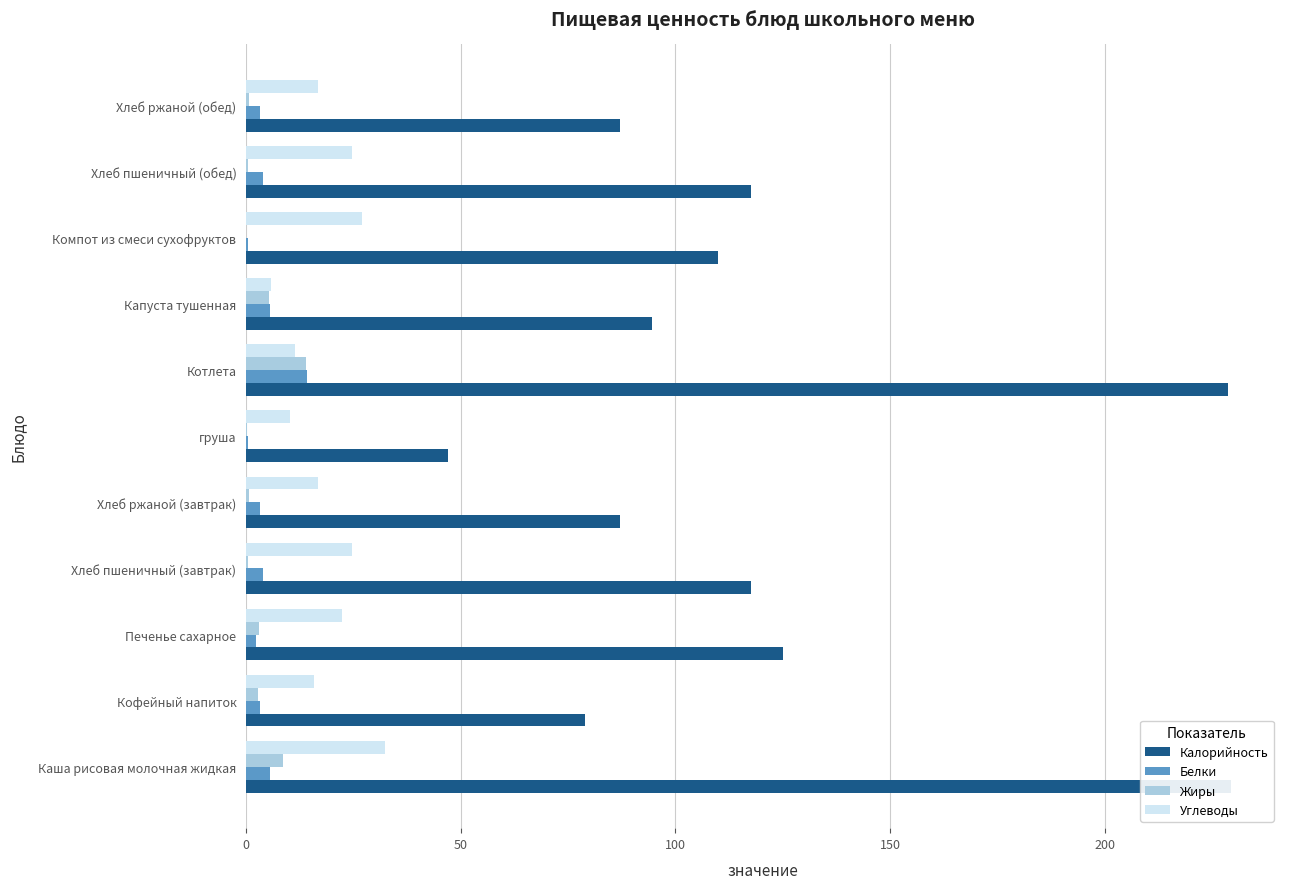

What is the highest value of the Жиры series?

14.0